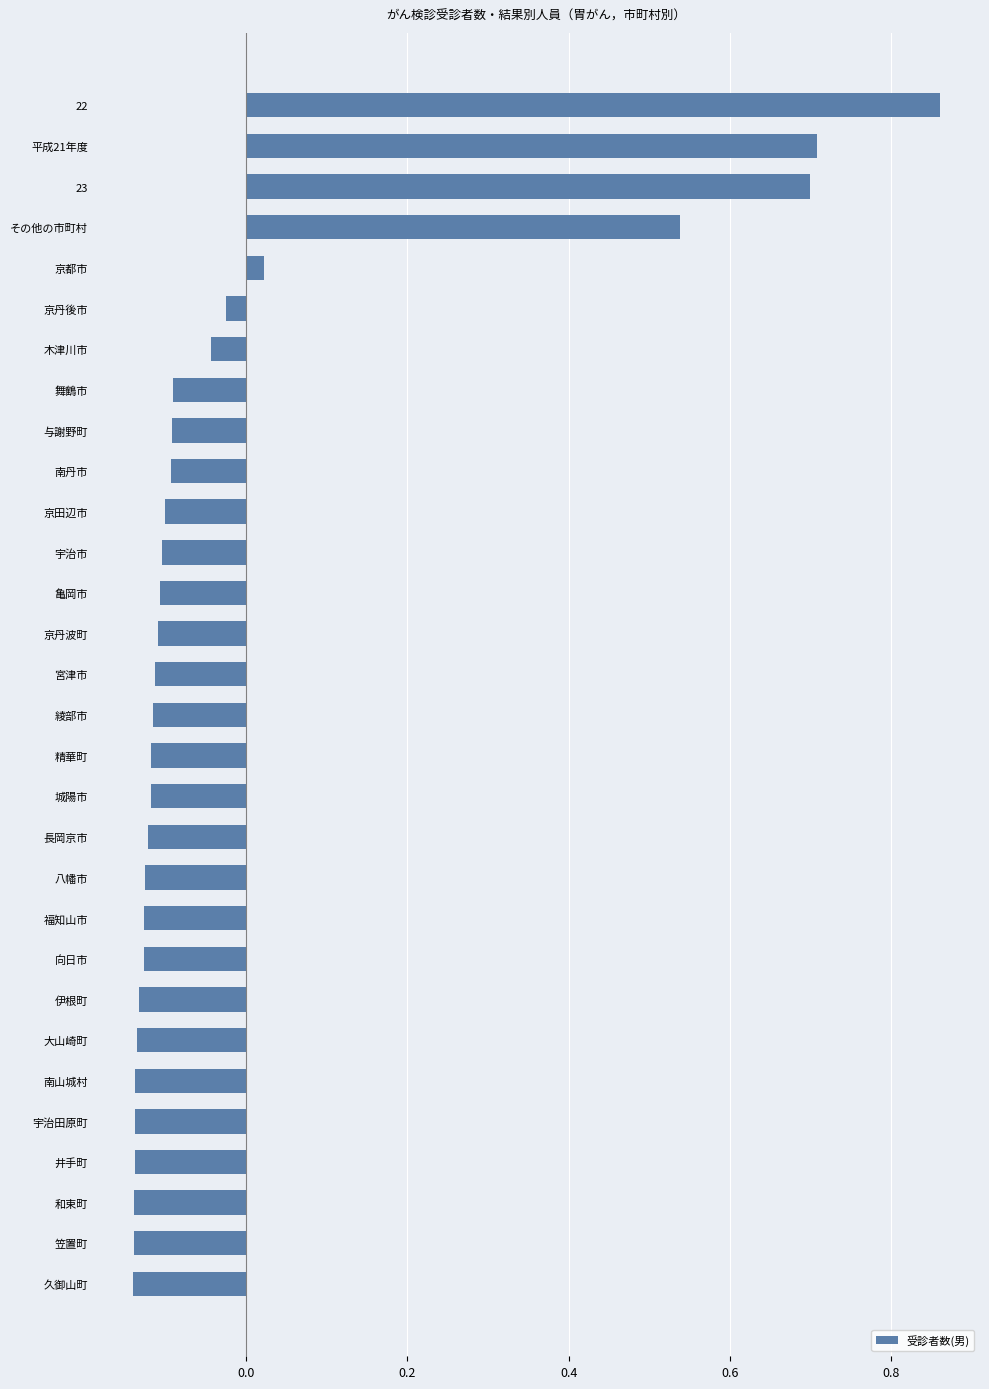

Which has a higher value, 22 or 京丹波町?

22